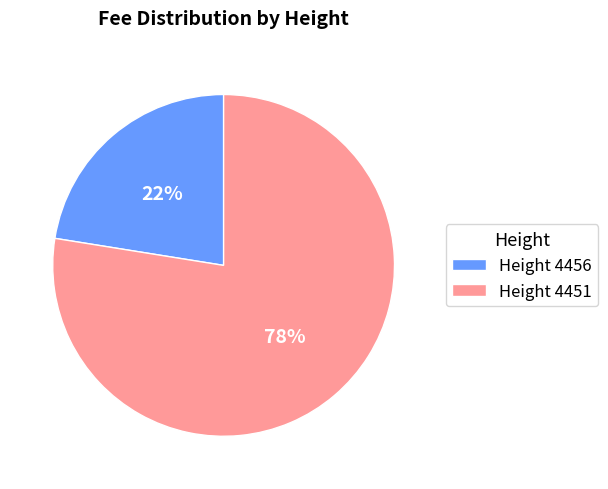

What is the ratio of the value at Height 4456 to the value at Height 4451?

0.3